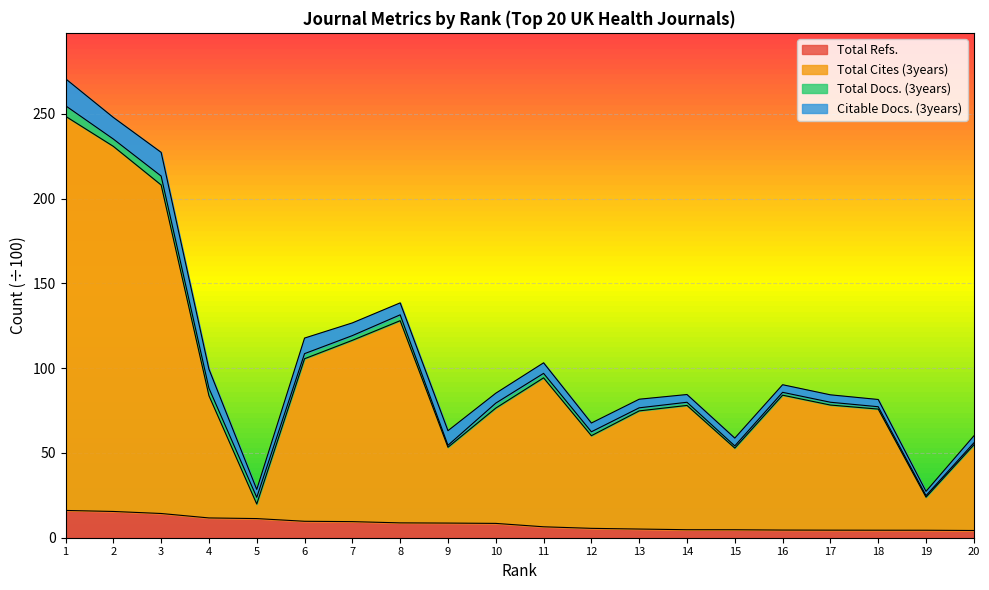

True or false: Total Cites (3years) and Total Refs. cross at least once.

False